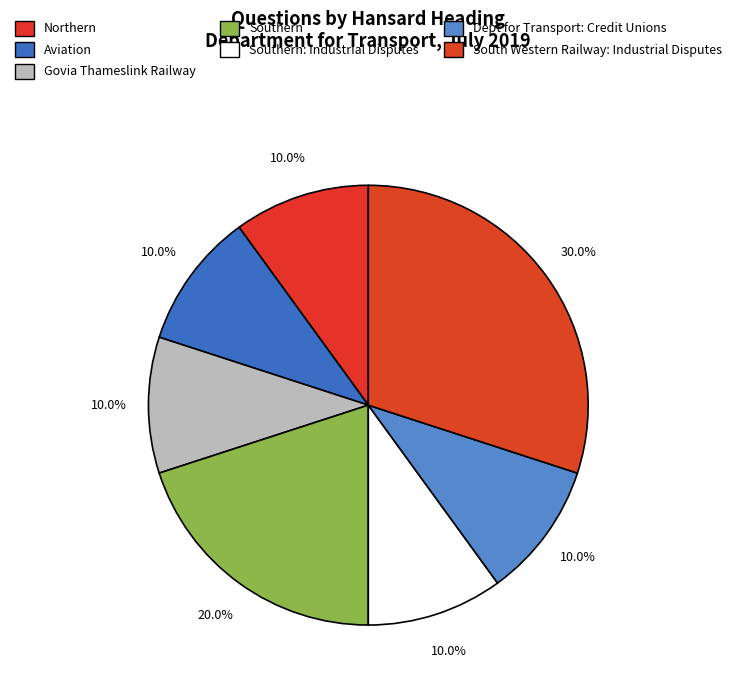

Does Aviation account for over 50% of the chart?

No